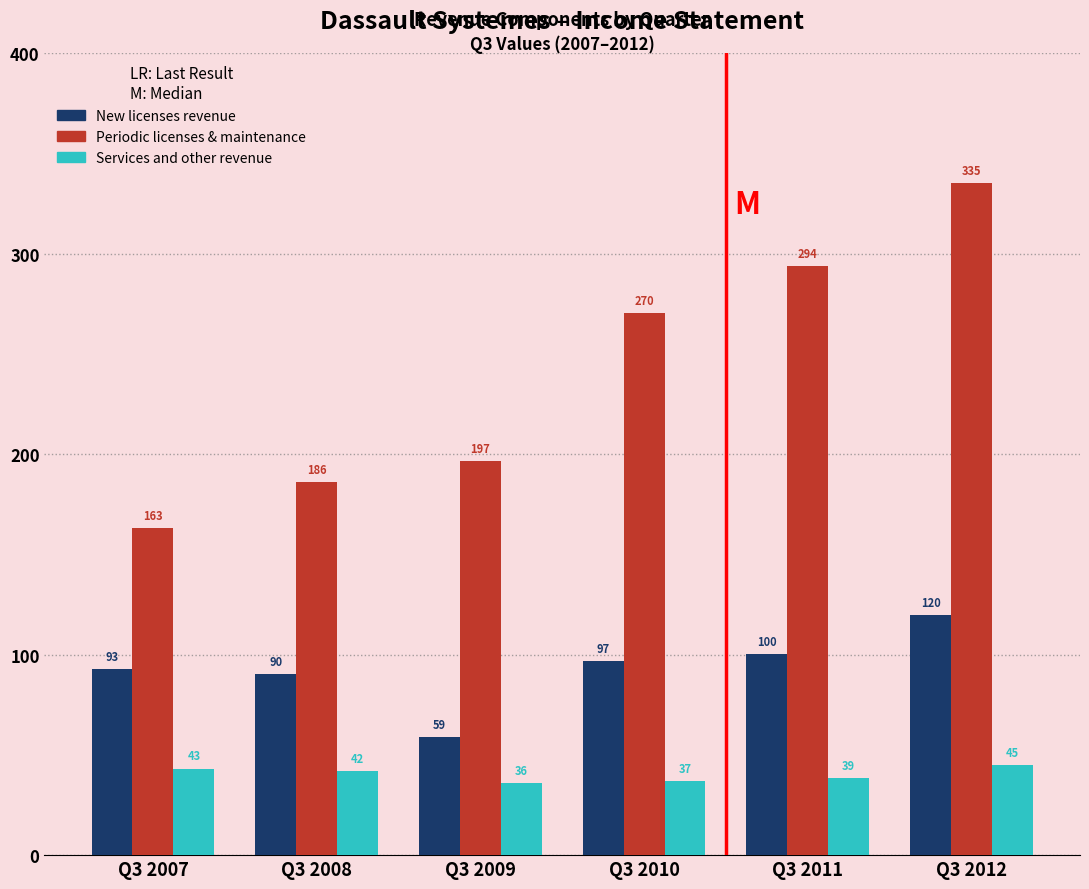

Rank the categories by Services and other revenue value from highest to lowest.

Q3 2012, Q3 2007, Q3 2008, Q3 2011, Q3 2010, Q3 2009